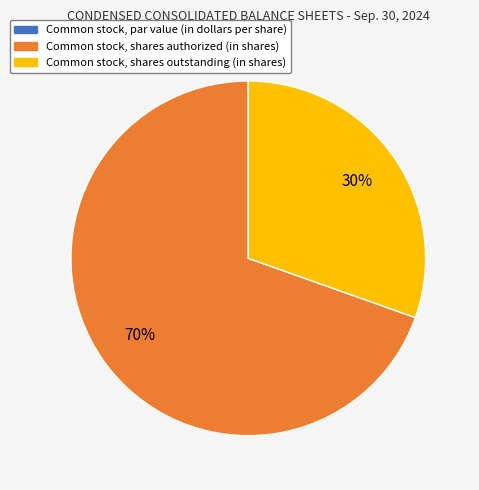

To the nearest percent, what is the average slice percentage?

33%